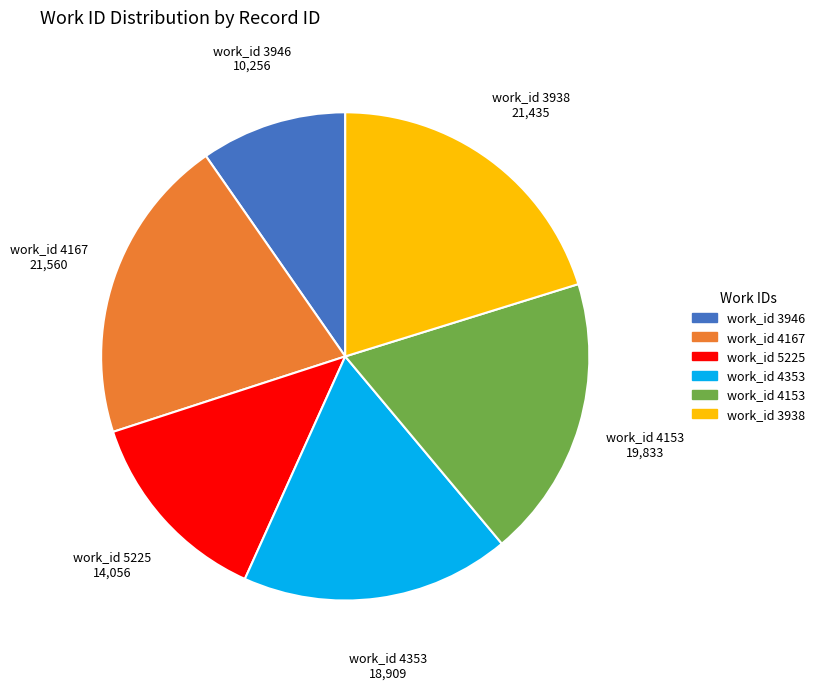

Combined, do work_id 3938 and work_id 5225 account for over 50%?

No